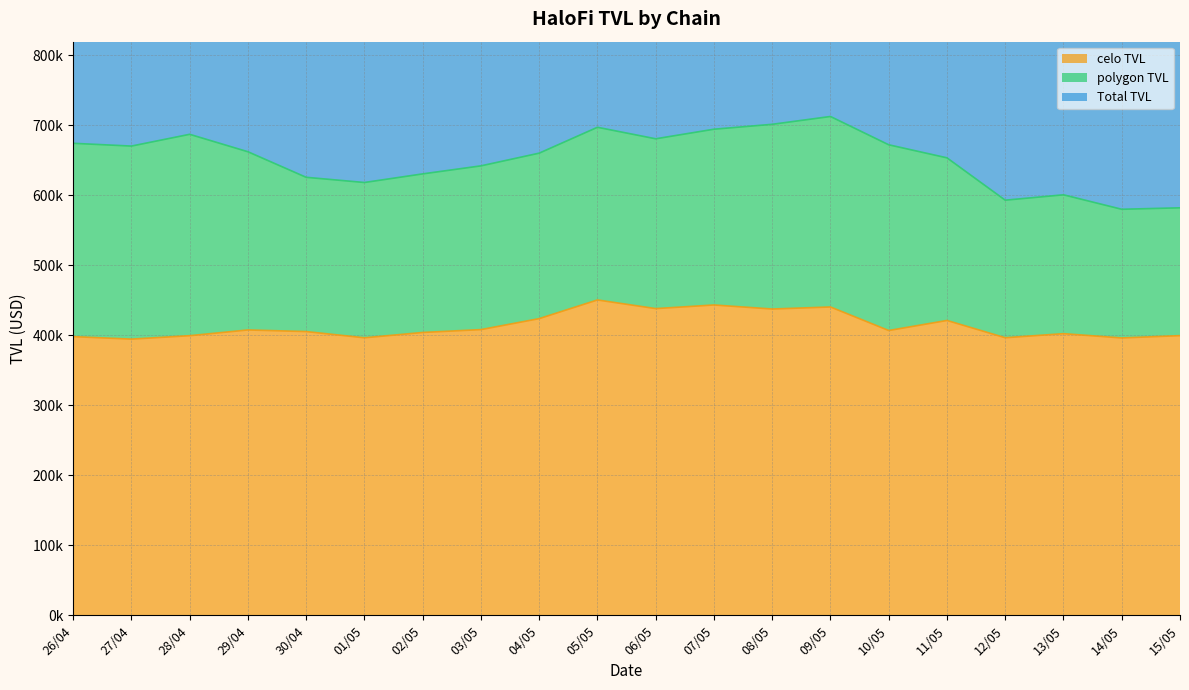

Is it true that Total TVL equals 2233458.9 at 11/05?

False